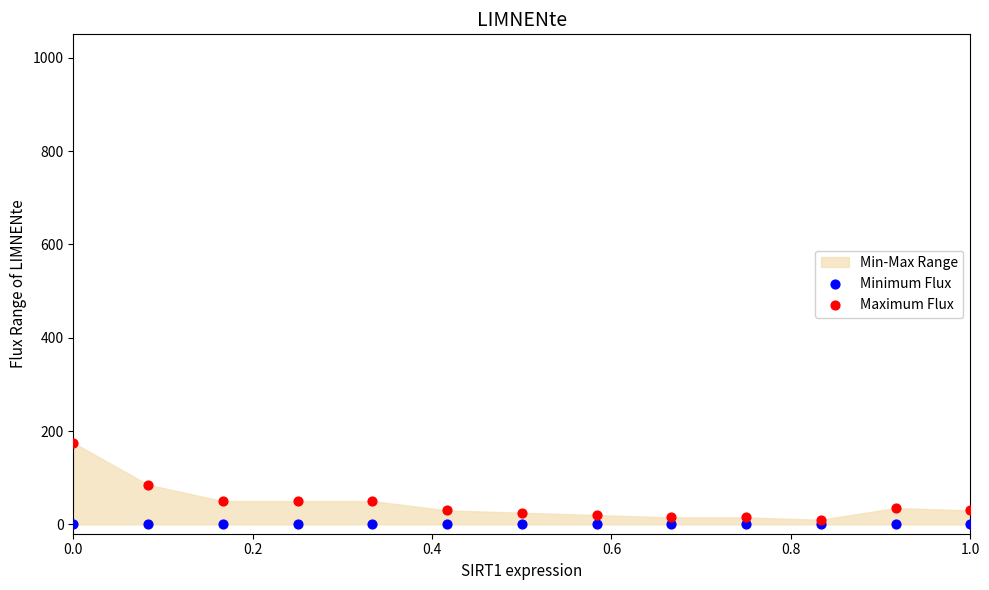

Which series reaches the minimum Y coordinate?

Minimum Flux